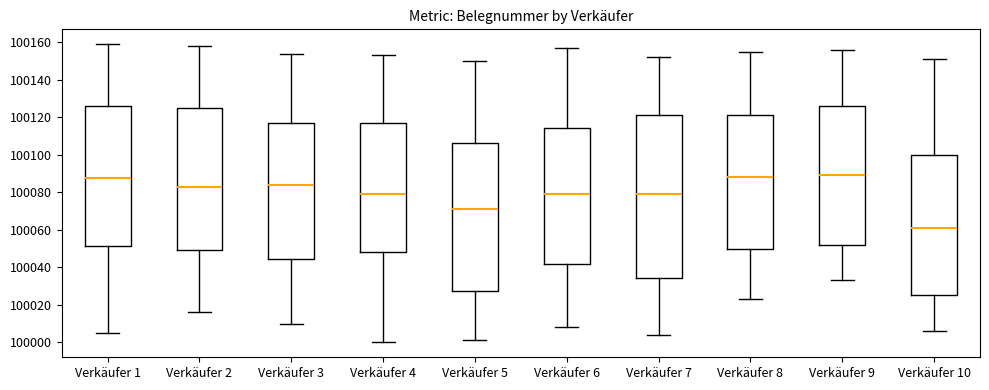

Where is the upper edge of the box for Verkäufer 5 on the y-axis? The values are not printed on the chart, so give them approximately, as read against the axis.

100106